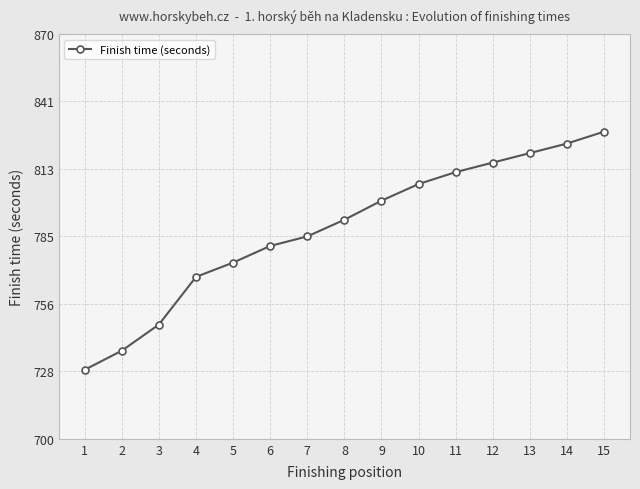

What is the value of the 11th point from the left?

812